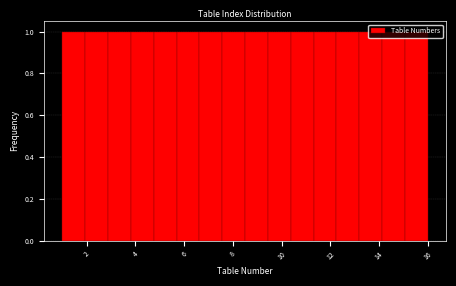

Reading left to right, list every bar in this chart as the range it spans on the x-axis followed by its height. Neither the bar edges nor the heights are printed on the chart, so give them approximately, as read against the axes.

1.0 to 2.0: 1
2.0 to 2.8: 1
2.8 to 3.8: 1
3.8 to 4.8: 1
4.8 to 5.6: 1
5.6 to 6.6: 1
6.6 to 7.6: 1
7.6 to 8.6: 1
8.6 to 9.4: 1
9.4 to 10.4: 1
10.4 to 11.4: 1
11.4 to 12.2: 1
12.2 to 13.2: 1
13.2 to 14.2: 1
14.2 to 15.0: 1
15.0 to 16.0: 1